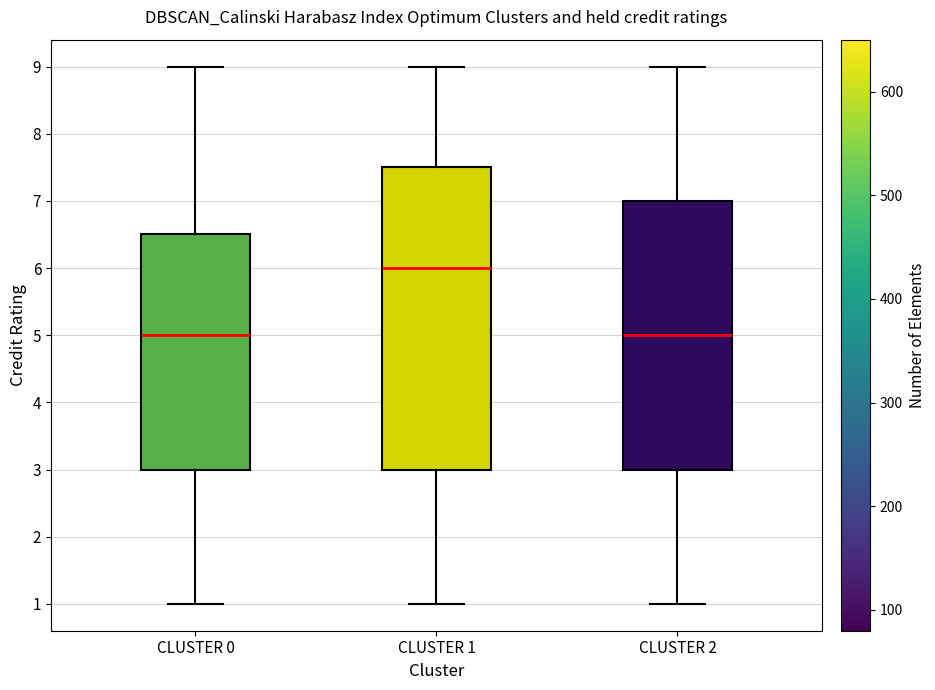

Reading left to right, read every box against the y-axis: the position of its median line, the range the box covers, and the ends of its whiskers. The values are not printed on the chart, so give them approximately, as read against the axis.

CLUSTER 0: median 5.0, box 3.0 to 6.5, whiskers 1.0 to 9.0
CLUSTER 1: median 6.0, box 3.0 to 7.5, whiskers 1.0 to 9.0
CLUSTER 2: median 5.0, box 3.0 to 7.0, whiskers 1.0 to 9.0